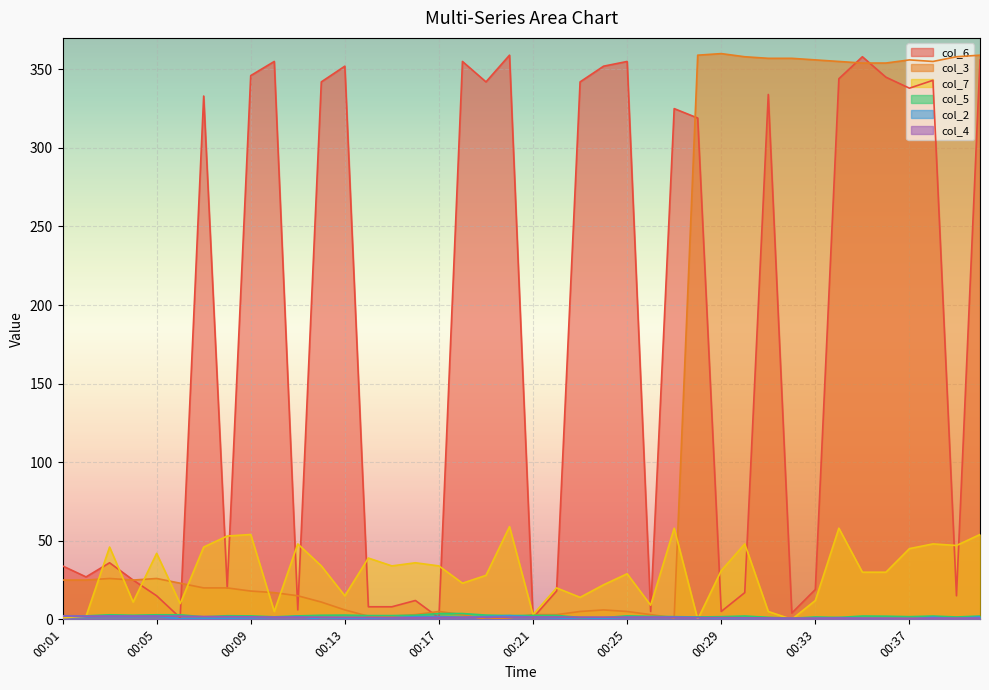

Between 00:20 and 00:32, which series saw the biggest shift?

col_3